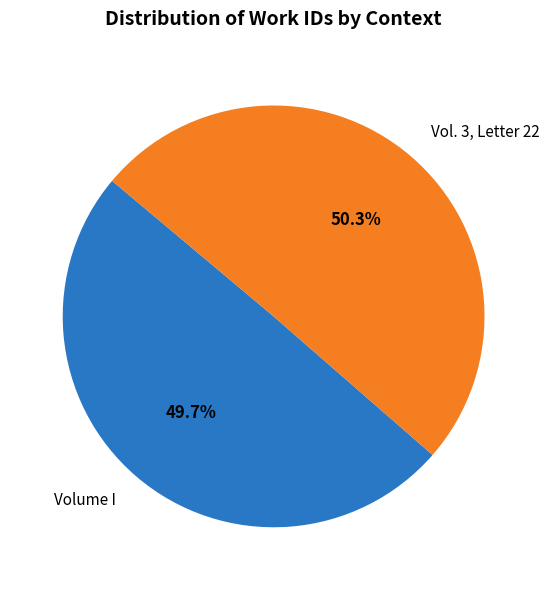

How many segments does this pie chart have?

2